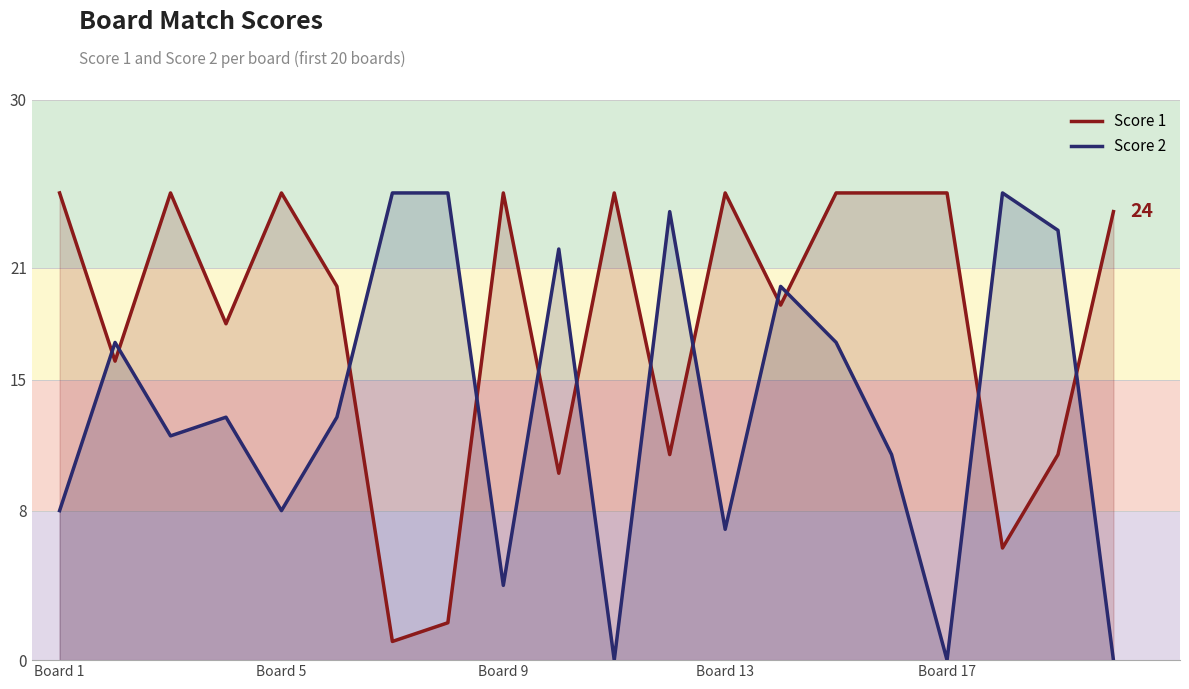

At which label does Score 1 first exceed 24?

Board 1